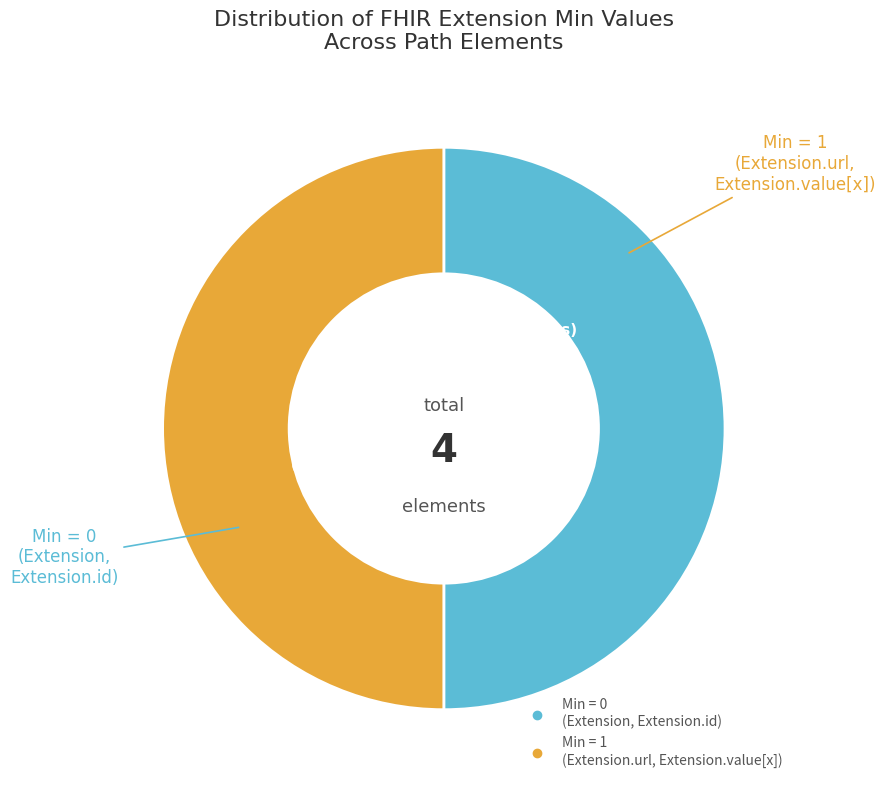

How many segments does this pie chart have?

2